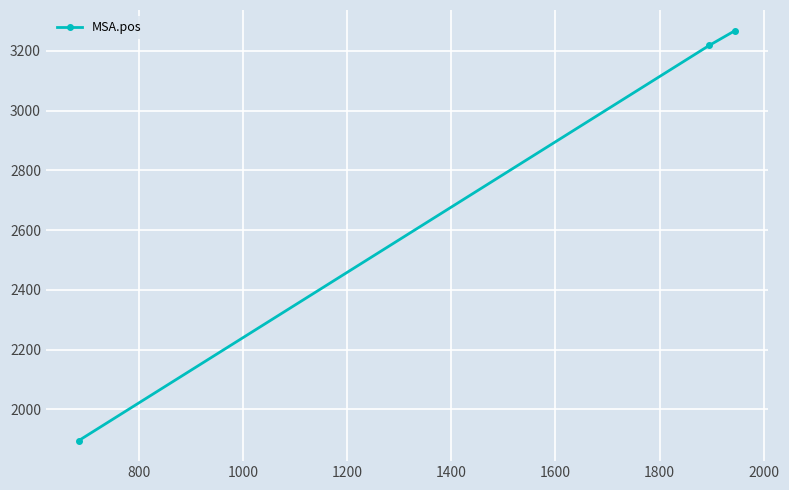

What is the maximum value shown in the chart?

3268